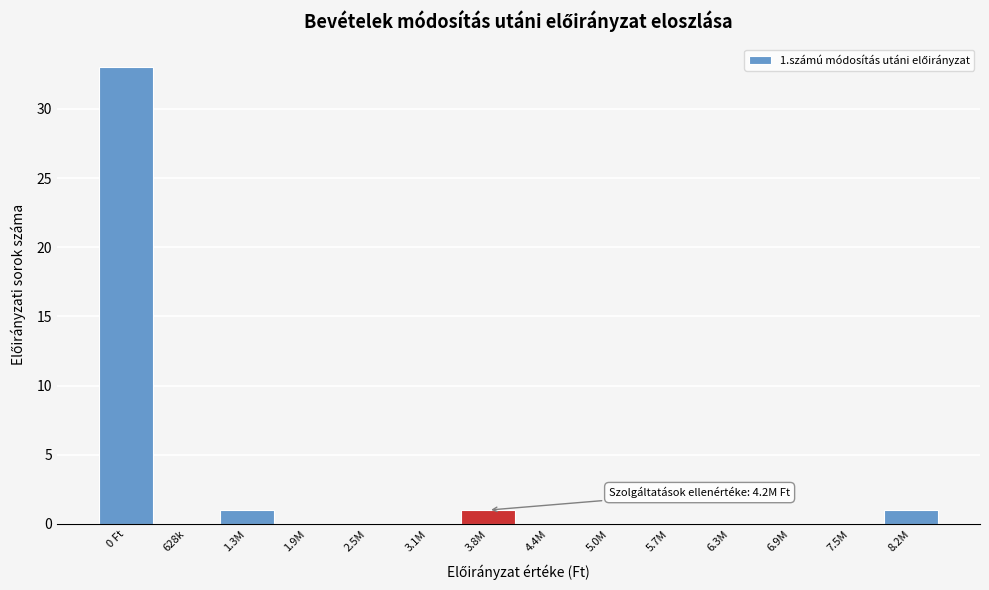

Reading left to right, what are all the values shown in this chart?

0 Ft=33	628k=0	1.3M=1	1.9M=0	2.5M=0	3.1M=0	3.8M=1	4.4M=0	5.0M=0	5.7M=0	6.3M=0	6.9M=0	7.5M=0	8.2M=1